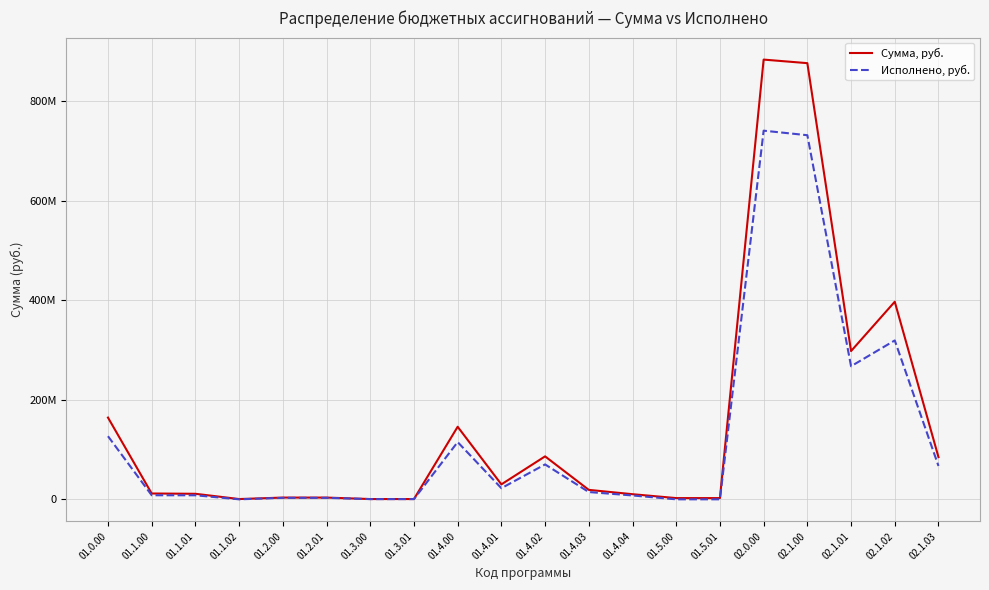

Reading left to right, list all the values displayed in this chart.

Сумма, руб.: 164291642	11756960	11166960	590000	3556705	3556705	607457	607457	145860698	30097720	86373255	19043836	10345887	2509822	2509822	883630831	876476336	297954127	397092540	84858133
Исполнено, руб.: 126882387	8213680	8167680	46000	3045998	3045998	492605	492605	115088741	22420881	70165743	14690747	7811370	41363	41363	740801315	731688334	267475658	319319956	67096655